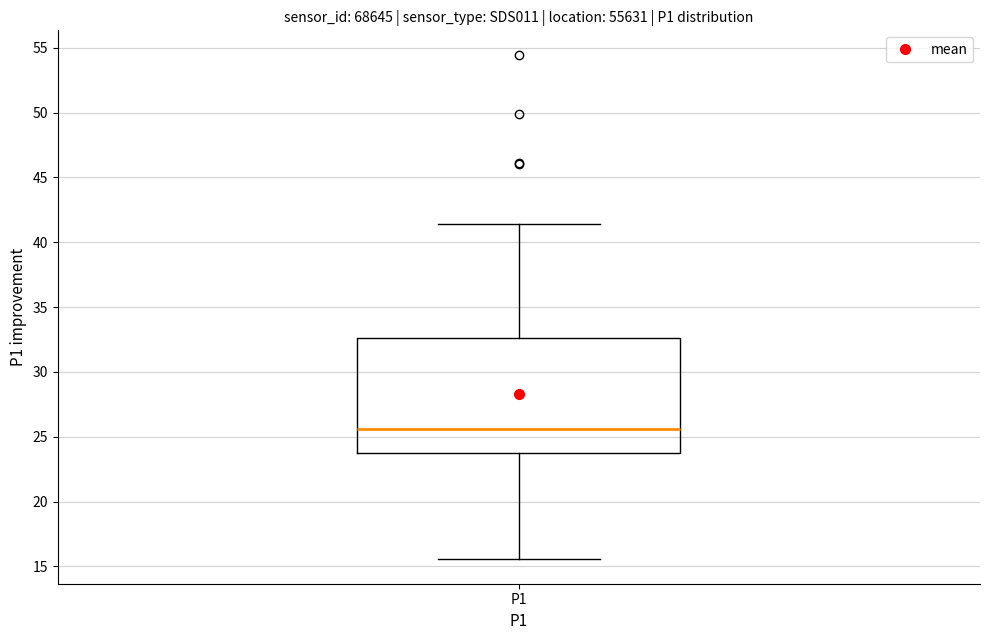

Where is the upper edge of the box for P1 on the y-axis? The values are not printed on the chart, so give them approximately, as read against the axis.

32.5